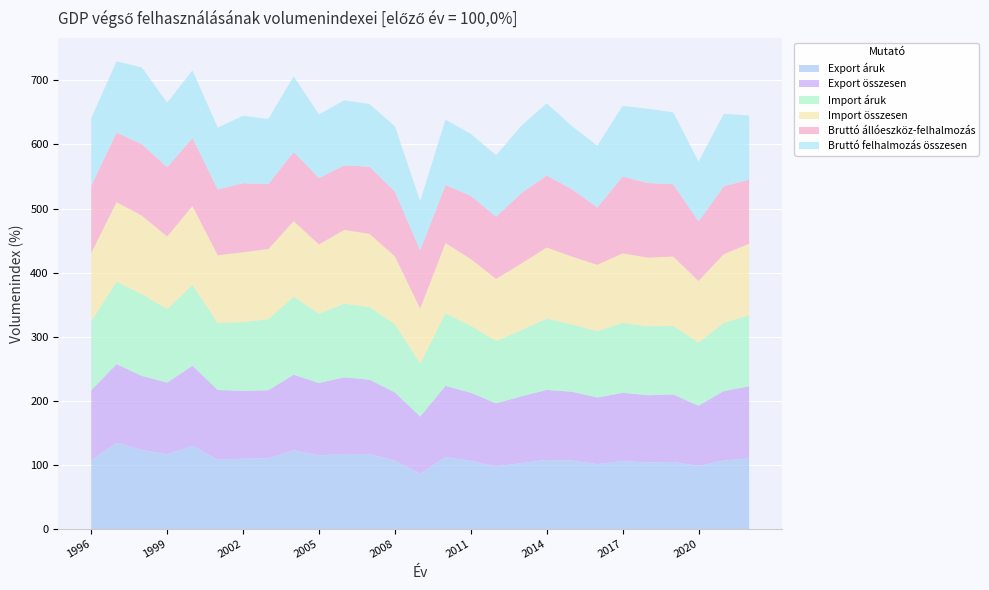

Reading right to left, what are all the values shown in this chart?

Export áruk: 110.4	107.2	98.8	104.8	104.0	106.2	101.6	107.0	108.1	103.2	98.1	106.5	112.5	86.4	106.8	117.1	117.4	115.2	123.1	110.6	110.1	108.3	130.0	116.9	123.6	134.8	107.6
Export összesen: 112.6	108.3	93.9	105.4	105.0	106.5	103.8	107.4	109.2	104.1	98.3	106.4	111.1	89.3	106.7	116.1	119.5	112.9	117.9	106.2	105.8	108.8	125.0	111.8	115.5	122.7	109.2
Import áruk: 110.6	106.2	98.3	106.8	107.5	109.1	103.4	105.0	111.2	103.0	97.0	104.3	112.9	82.6	106.1	113.3	114.8	108.0	121.4	110.7	107.3	104.2	125.8	114.4	127.4	128.5	107.2
Import összesen: 111.6	107.3	96.1	108.2	107.0	108.4	103.5	105.7	110.9	104.1	96.9	104.1	109.7	85.8	105.9	114.1	115.1	108.0	118.0	109.4	108.7	105.8	123.2	113.3	122.6	124.0	107.0
Bruttó állóeszköz-felhalmozás: 100.1	105.8	92.9	112.8	116.3	119.7	89.4	104.9	112.2	109.8	97.0	98.7	90.5	90.9	101.2	104.6	100.7	103.6	107.9	101.2	107.7	102.7	106.0	108.0	111.4	108.7	104.6
Bruttó felhalmozás összesen: 99.9	113.0	93.1	112.0	115.9	110.1	96.5	98.4	112.5	105.0	95.9	96.4	102.0	76.5	101.7	97.8	101.4	99.1	118.0	101.7	105.1	96.4	105.6	100.9	119.5	110.9	105.2